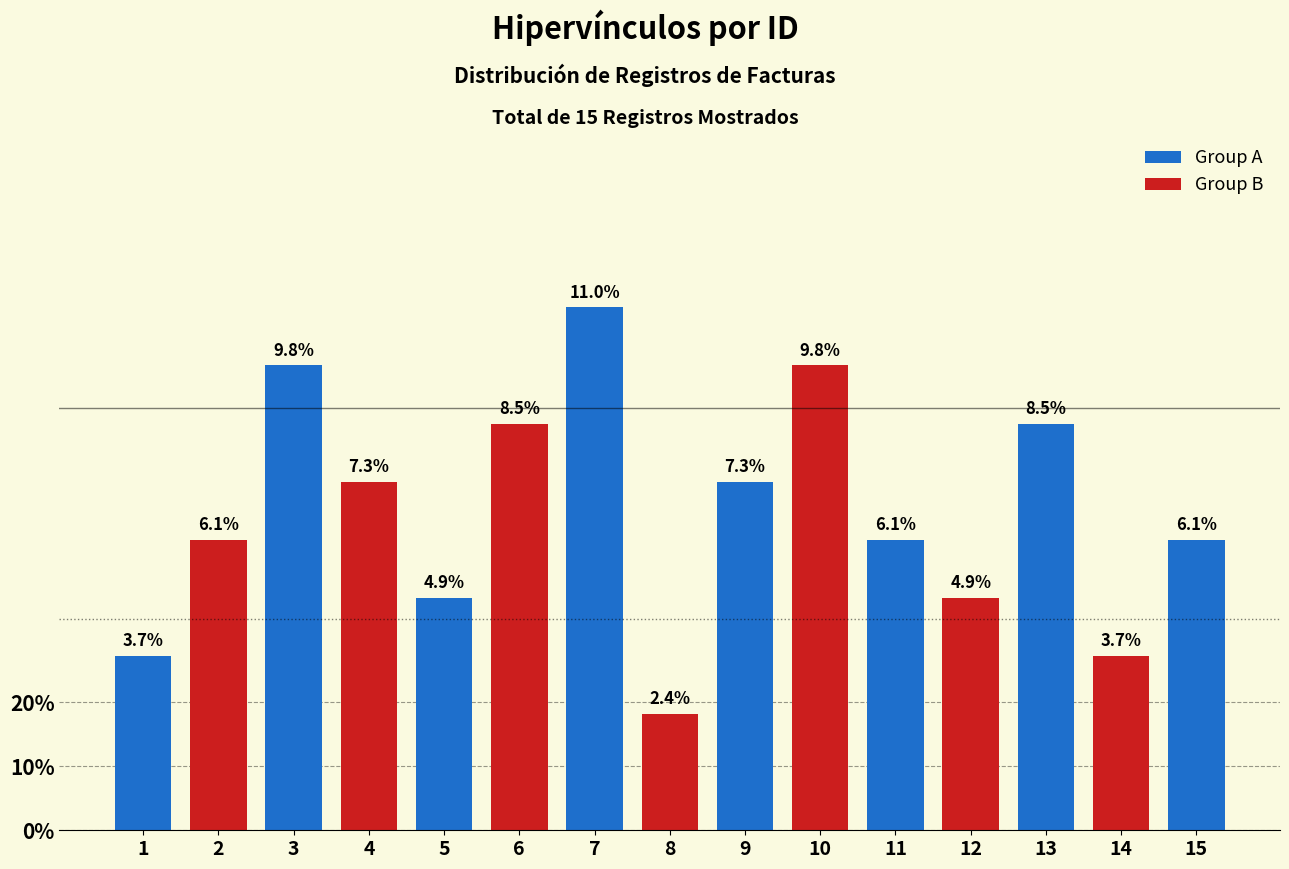

At which category does the chart reach its peak across all series?

7